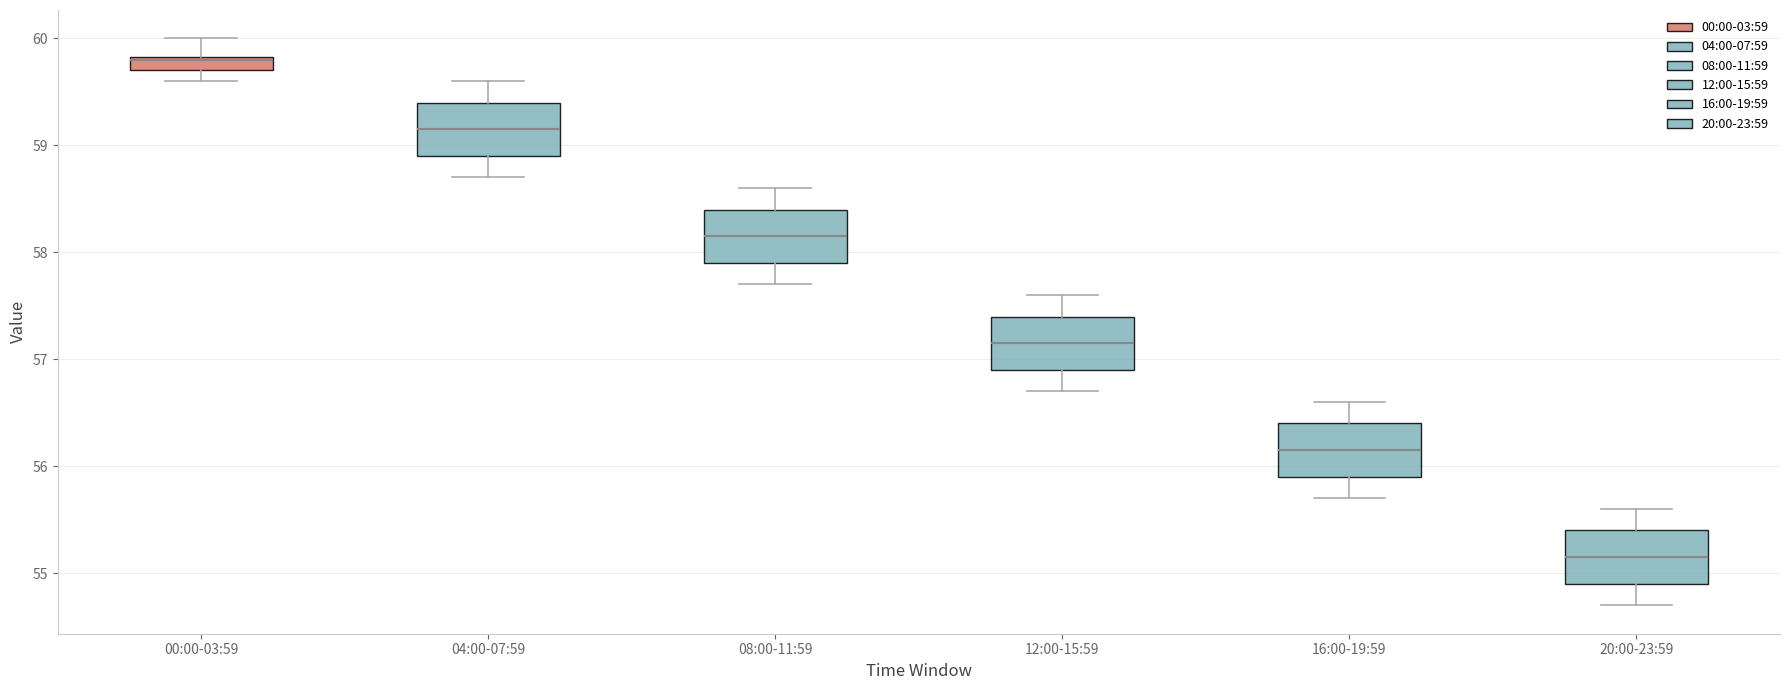

Which box's median line is the lowest?

20:00-23:59